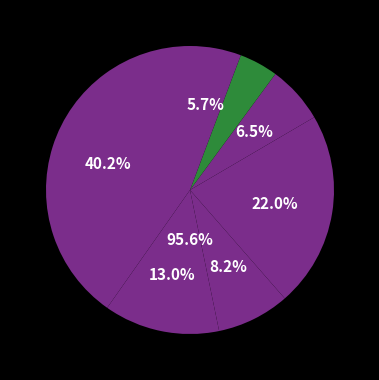

What percentage is NOT represented by 202157?

87.0%